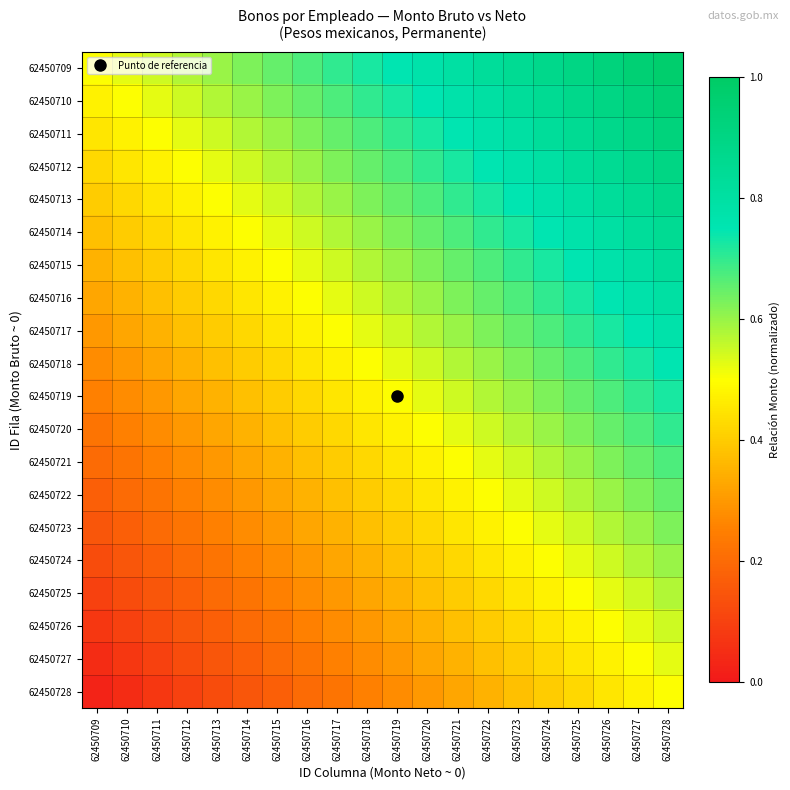

At 62450724, list the series in order from smallest to largest.

62450728, 62450727, 62450726, 62450725, 62450724, 62450723, 62450722, 62450721, 62450720, 62450719, 62450718, 62450717, 62450716, 62450715, 62450714, 62450713, 62450712, 62450711, 62450710, 62450709